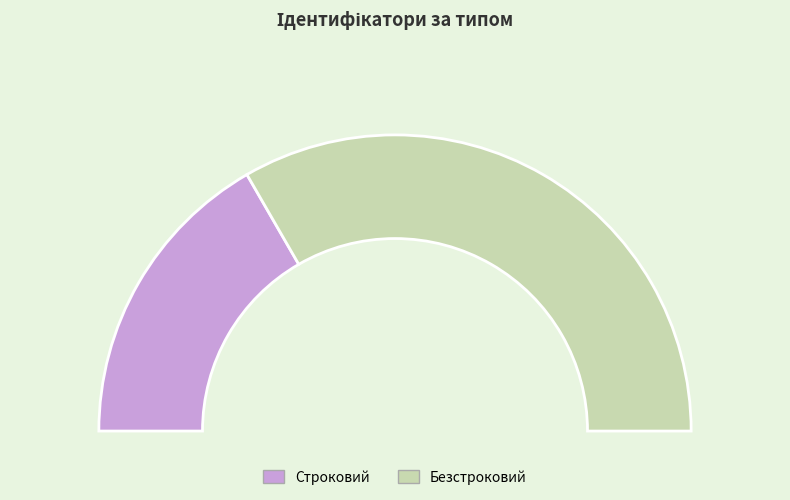

Rank the categories by value from highest to lowest.

Безстроковий, Строковий